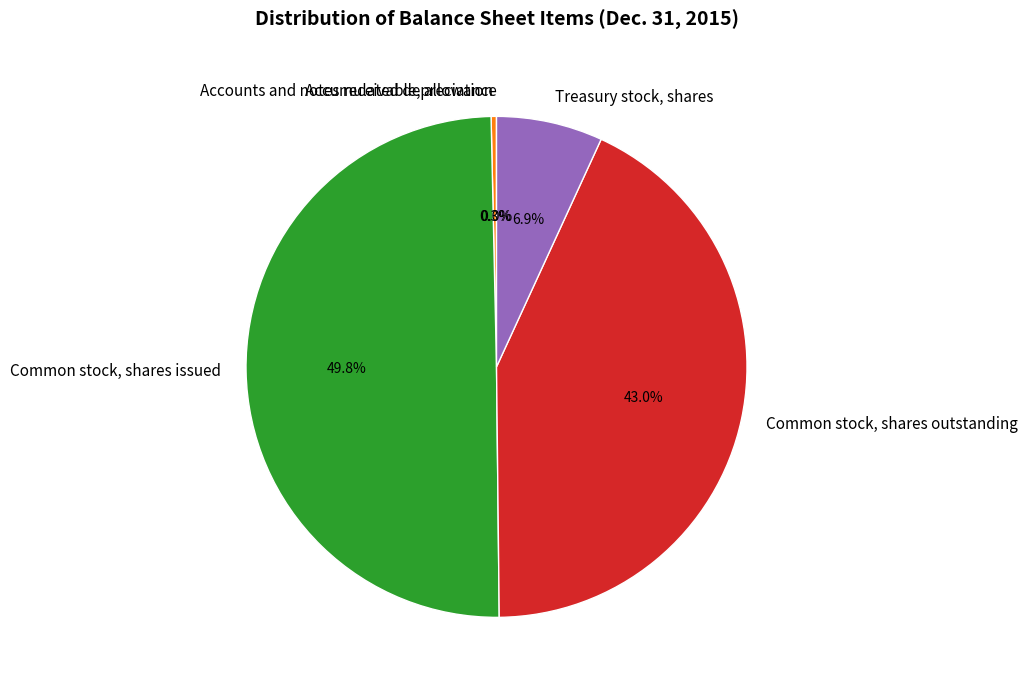

True or false: Common stock, shares outstanding accounts for 43% of the total.

True